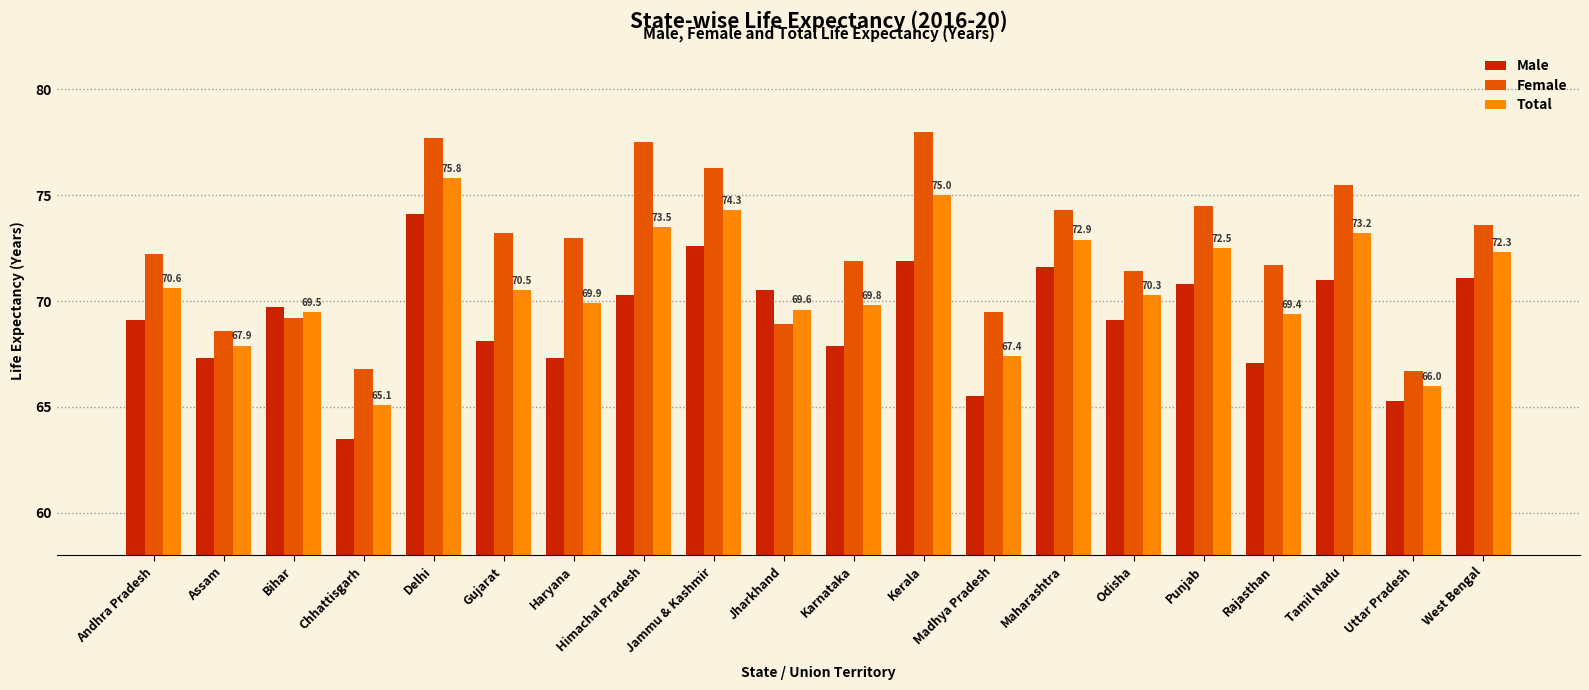

What is the label of the 9th bar from the left?

Jammu & Kashmir